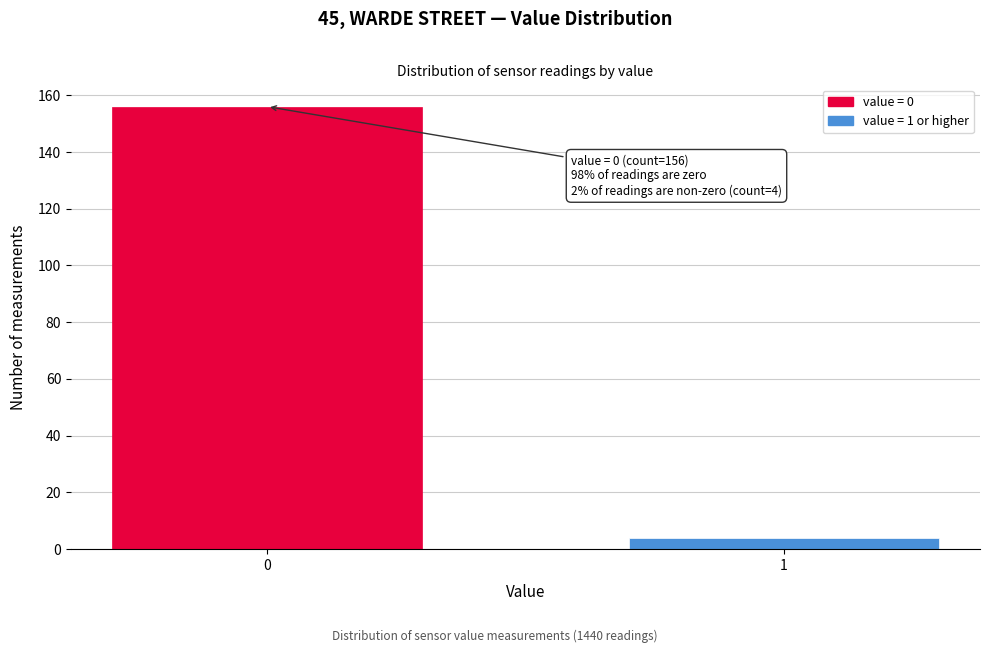

Reading left to right, extract all data points from this chart.

0=156	1=4